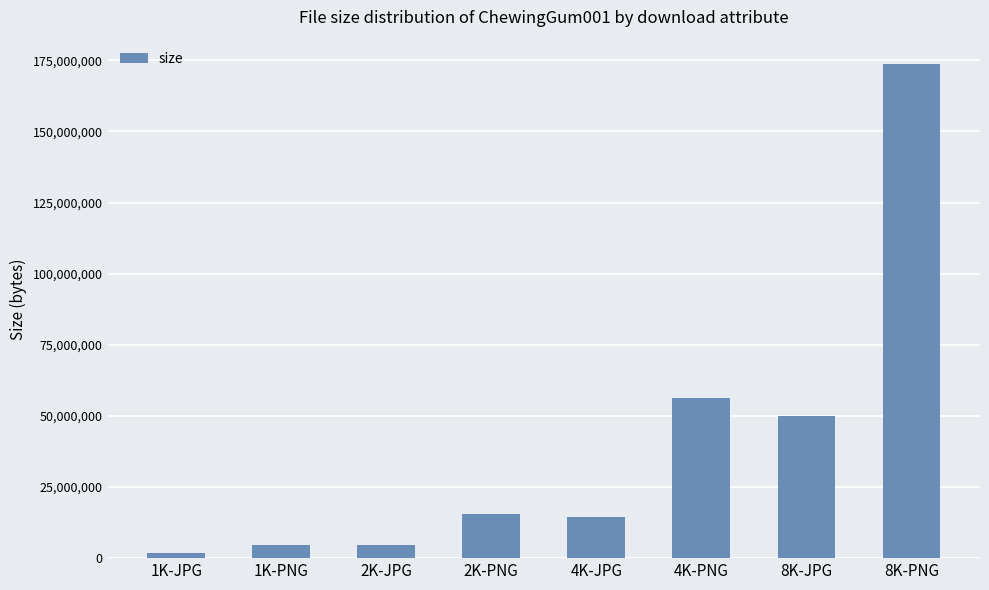

Which has a higher value, 2K-PNG or 1K-JPG?

2K-PNG